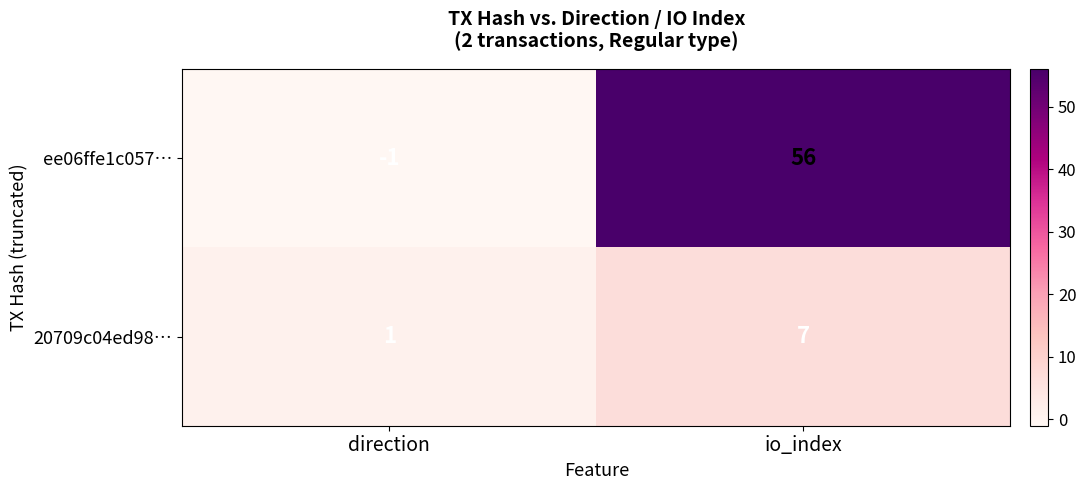

At which label does ee06ffe1c057… reach its peak?

io_index